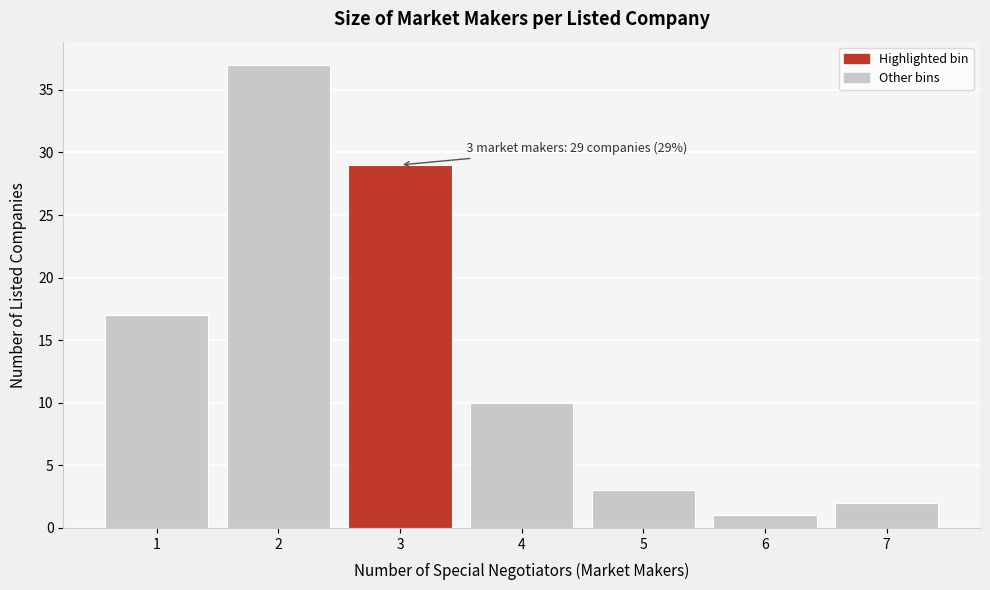

Reading left to right, extract all data points from this chart.

17	37	29	10	3	1	2